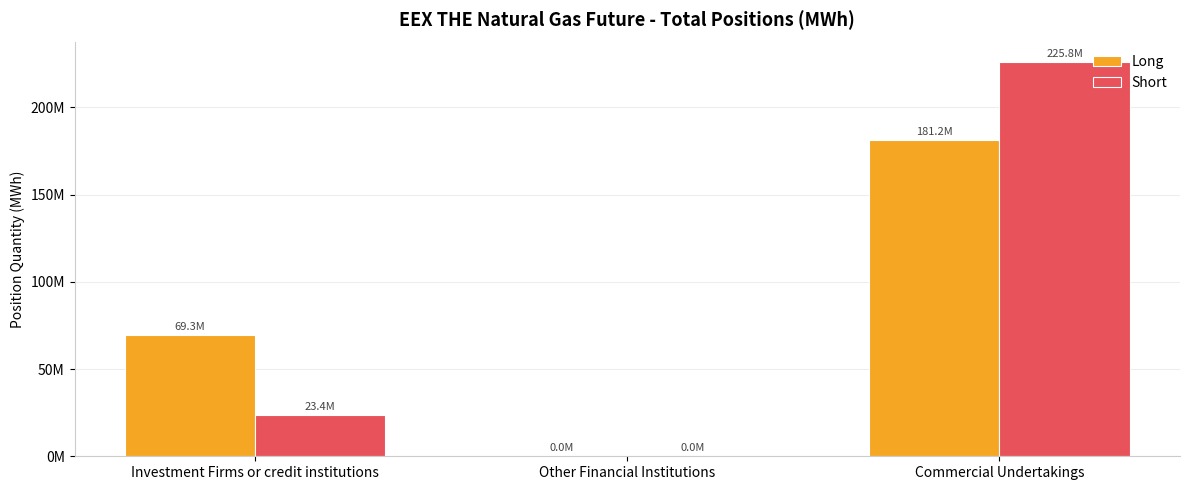

What are all the series names shown in the legend?

Long, Short